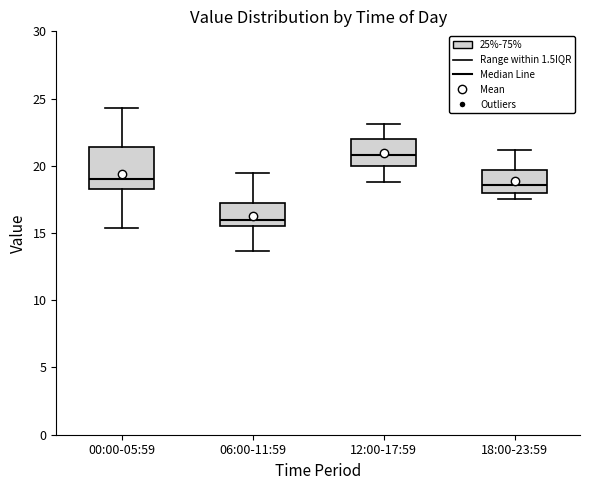

Reading left to right, transcribe this box plot: for each box, give where its median line is, the range the box spans, and where its two whiskers end, as read against the y-axis. The values are not printed on the chart, so give them approximately, as read against the axis.

00:00-05:59: median 19.0, box 18.5 to 21.5, whiskers 15.5 to 24.5
06:00-11:59: median 16.0, box 15.5 to 17.0, whiskers 13.5 to 19.5
12:00-17:59: median 21.0, box 20.0 to 22.0, whiskers 19.0 to 23.0
18:00-23:59: median 18.5, box 18.0 to 19.5, whiskers 17.5 to 21.0